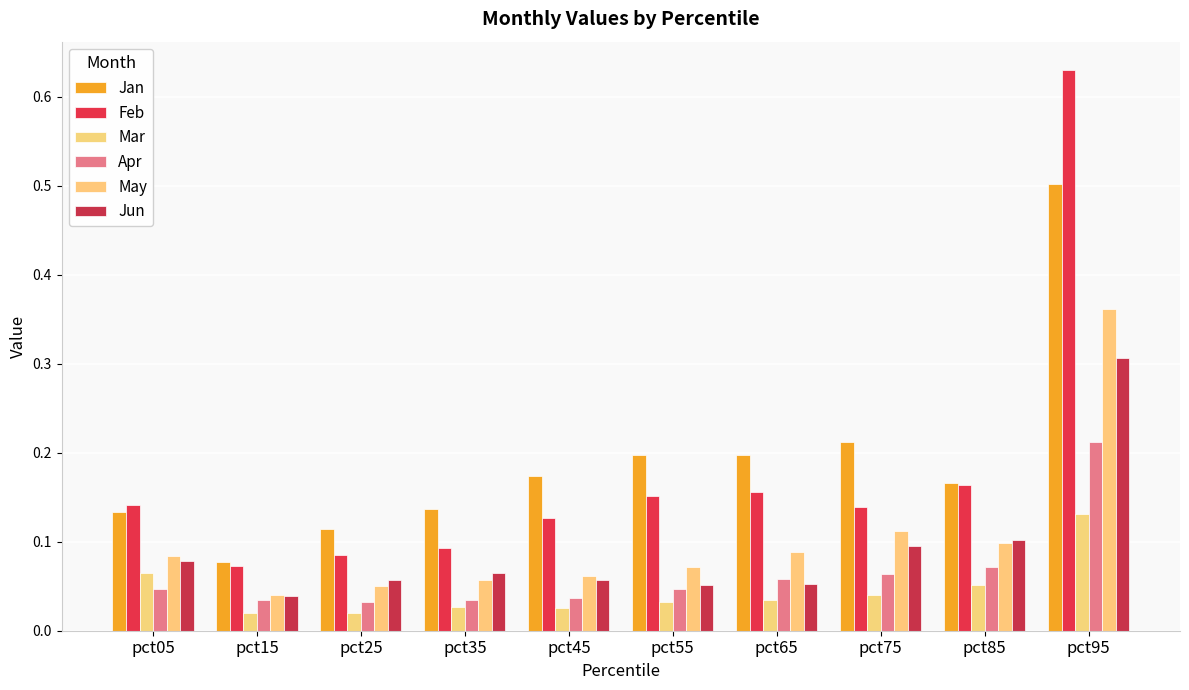

Reading right to left, what are all the values shown in this chart?

Jan: pct95=0.5	pct85=0.2	pct75=0.2	pct65=0.2	pct55=0.2	pct45=0.2	pct35=0.1	pct25=0.1	pct15=0.1	pct05=0.1
Feb: pct95=0.6	pct85=0.2	pct75=0.1	pct65=0.2	pct55=0.2	pct45=0.1	pct35=0.1	pct25=0.1	pct15=0.1	pct05=0.1
Mar: pct95=0.1	pct85=0.1	pct75=0.0	pct65=0.0	pct55=0.0	pct45=0.0	pct35=0.0	pct25=0.0	pct15=0.0	pct05=0.1
Apr: pct95=0.2	pct85=0.1	pct75=0.1	pct65=0.1	pct55=0.0	pct45=0.0	pct35=0.0	pct25=0.0	pct15=0.0	pct05=0.0
May: pct95=0.4	pct85=0.1	pct75=0.1	pct65=0.1	pct55=0.1	pct45=0.1	pct35=0.1	pct25=0.1	pct15=0.0	pct05=0.1
Jun: pct95=0.3	pct85=0.1	pct75=0.1	pct65=0.1	pct55=0.1	pct45=0.1	pct35=0.1	pct25=0.1	pct15=0.0	pct05=0.1